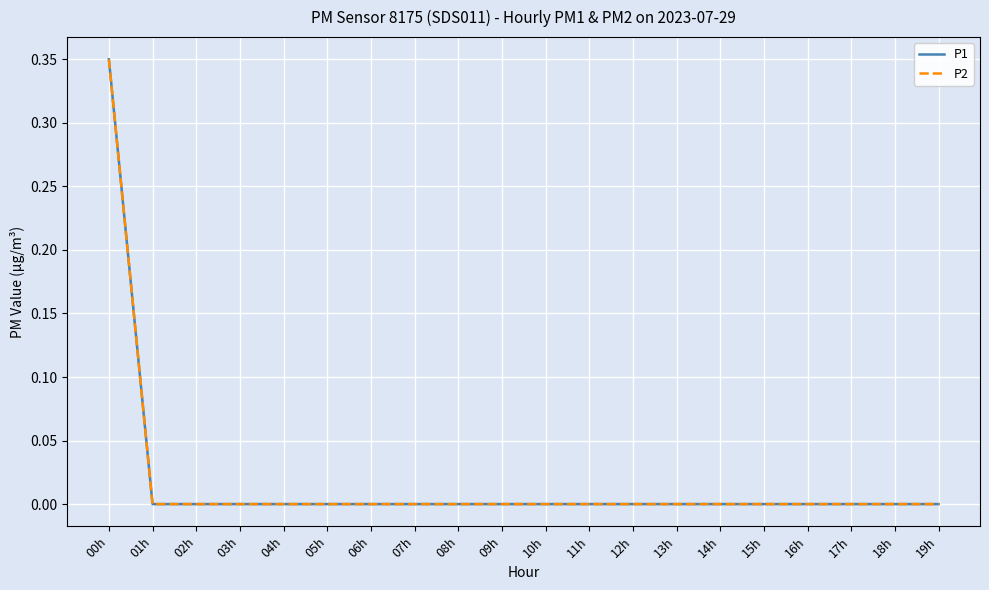

Does the chart have visible grid lines?

Yes